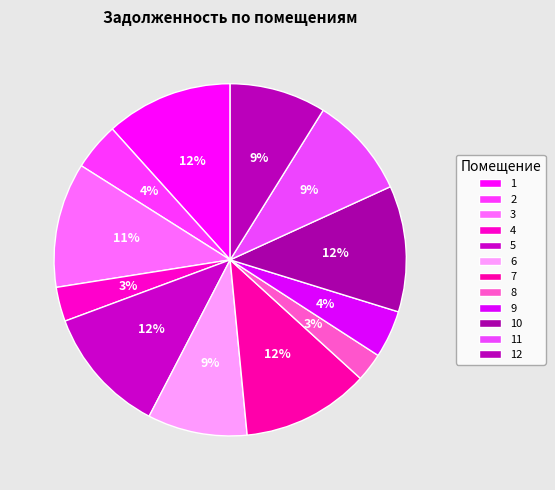

To the nearest percent, what is the combined percentage of 4 and 12?

12%